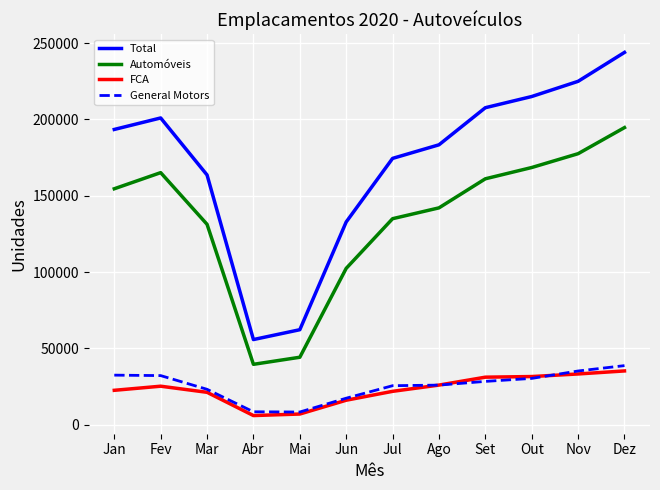

At which category is the sum across all series the highest?

Dez